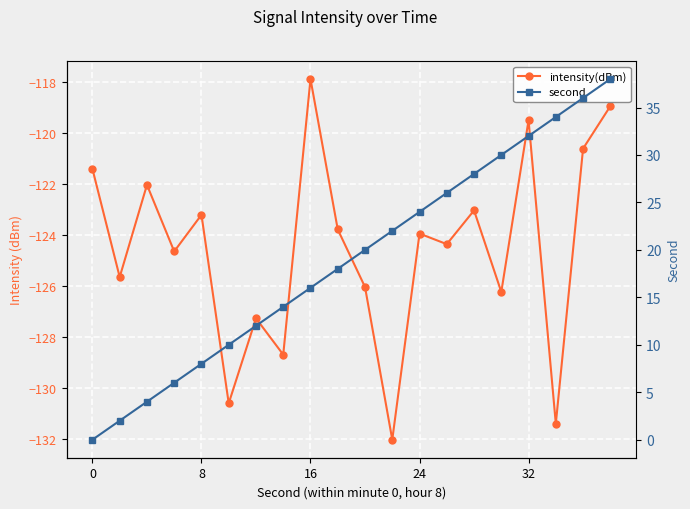

True or false: intensity(dBm) and second cross at least once.

False